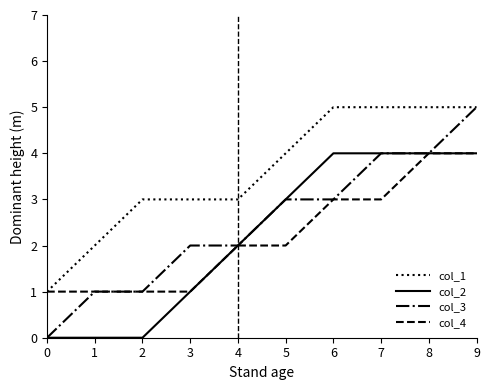

Between 0 and 2, which series saw the biggest shift?

col_1